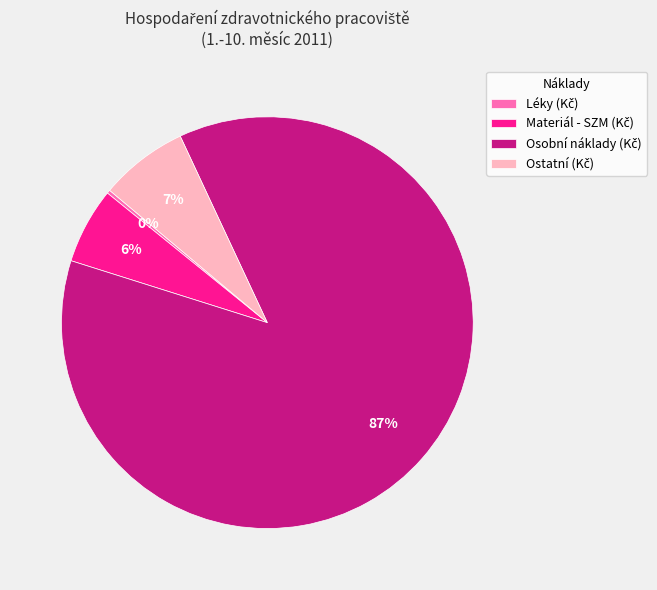

Is there any slice that represents more than half of the pie?

Yes